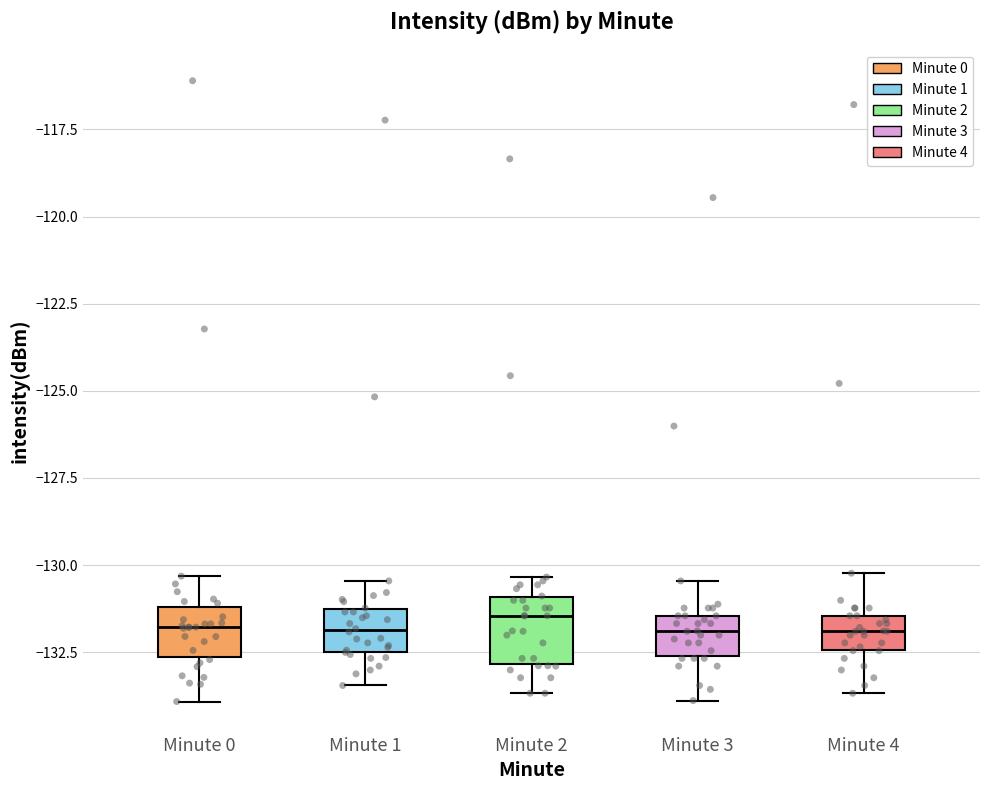

Reading left to right, transcribe this box plot: for each box, give where its median line is, the range the box spans, and where its two whiskers end, as read against the y-axis. The values are not printed on the chart, so give them approximately, as read against the axis.

Minute 0: median -132.0, box -132.5 to -131.0, whiskers -134.0 to -130.5
Minute 1: median -132.0, box -132.5 to -131.5, whiskers -133.5 to -130.5
Minute 2: median -131.5, box -133.0 to -131.0, whiskers -133.5 to -130.5
Minute 3: median -132.0, box -132.5 to -131.5, whiskers -134.0 to -130.5
Minute 4: median -132.0, box -132.5 to -131.5, whiskers -133.5 to -130.0